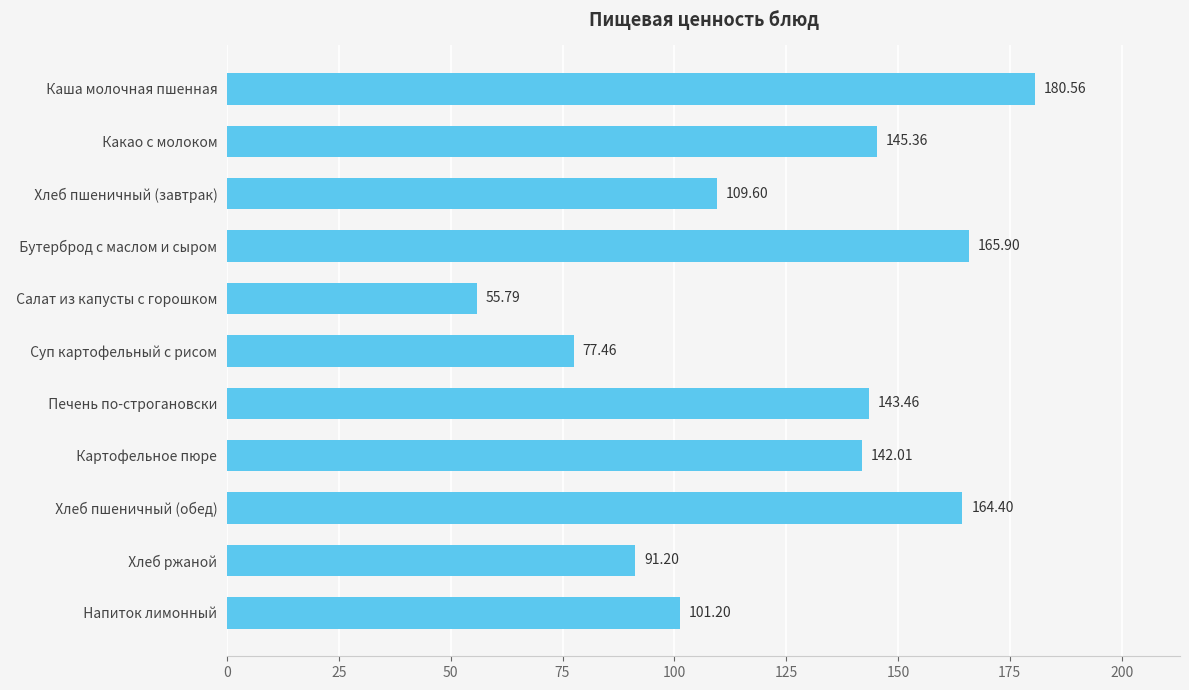

Where is the data nearest to the value 118?

  Хлеб пшеничный (завтрак)